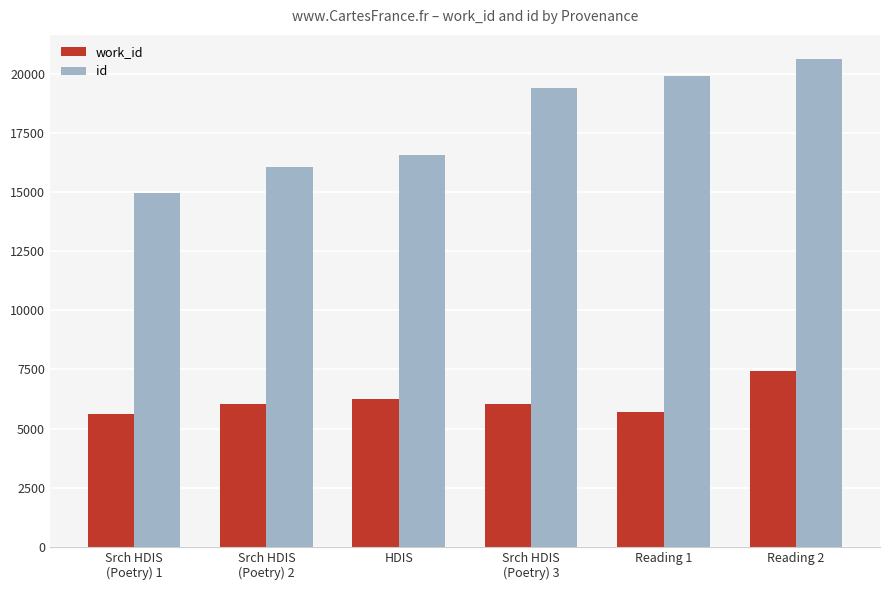

What is the highest value of the work_id series?

7426